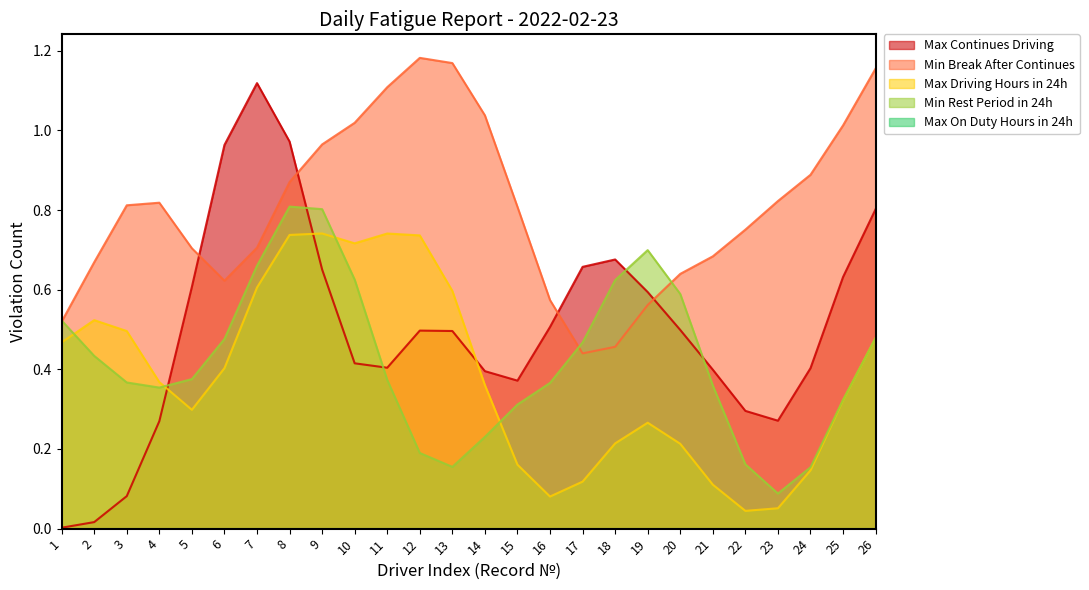

How many series are shown in this chart?

5